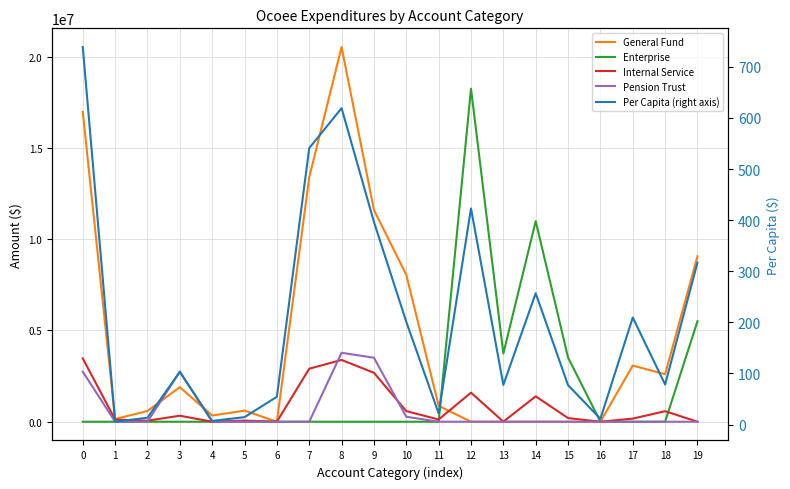

In Pension Trust, how many points are higher than both neighbors (excluding endpoints)?

2